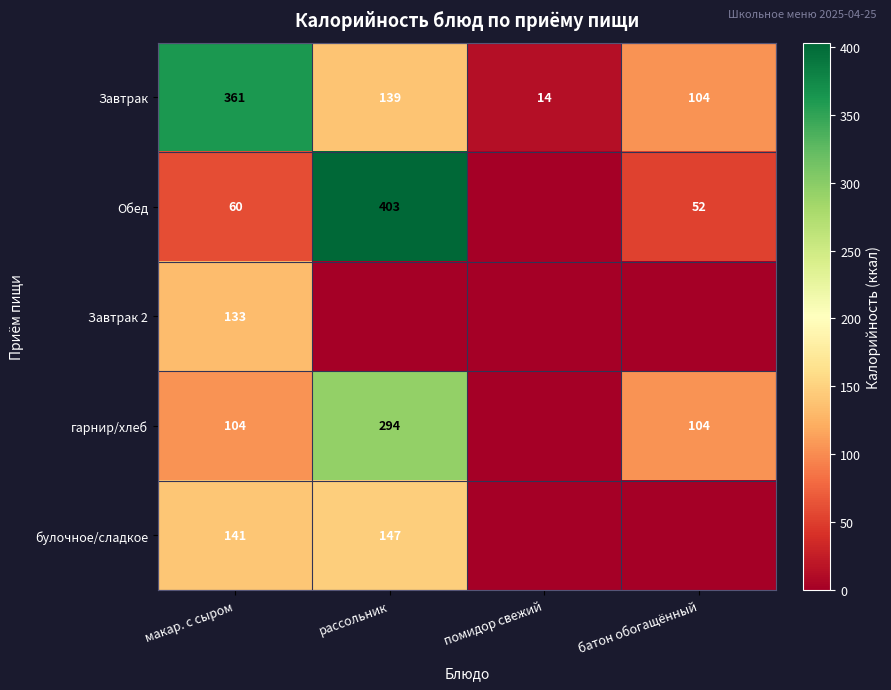

At which label is Завтрак closest to 187?

рассольник